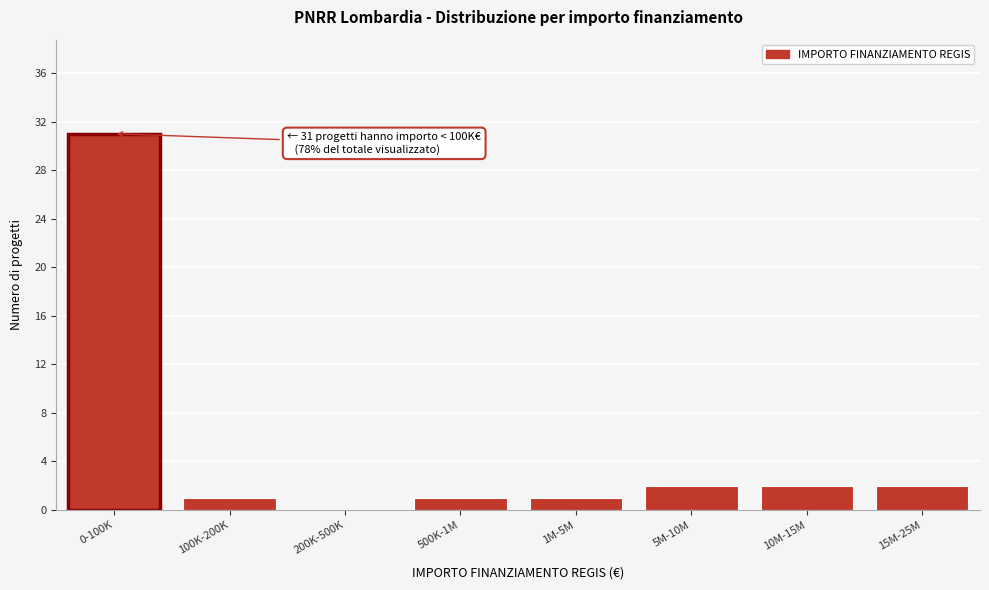

Reading left to right, extract all data points from this chart.

0-100K=31	100K-200K=1	200K-500K=0	500K-1M=1	1M-5M=1	5M-10M=2	10M-15M=2	15M-25M=2